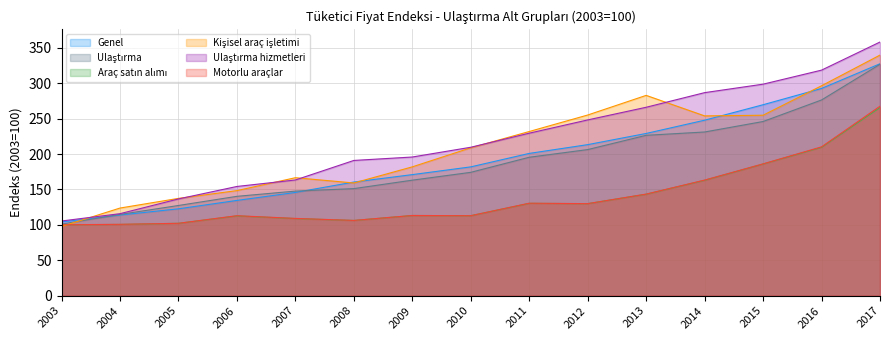

What are all the series names shown in the legend?

Genel, Ulaştırma, Araç satın alımı, Kişisel araç işletimi, Ulaştırma hizmetleri, Motorlu araçlar